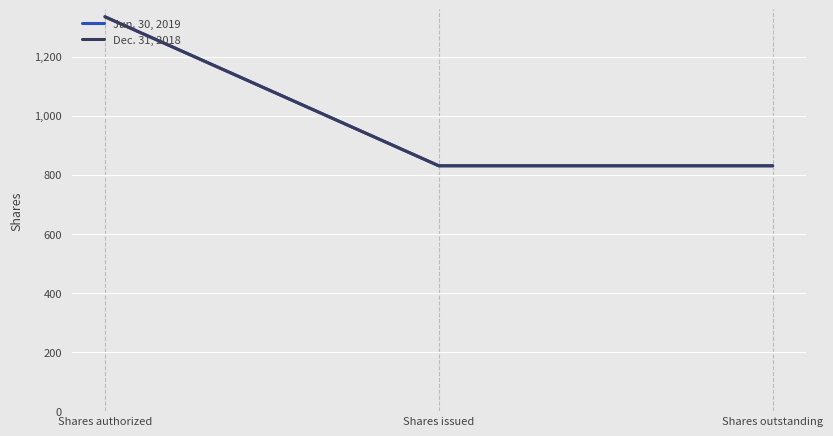

Does the chart display data point markers on the line(s)?

No